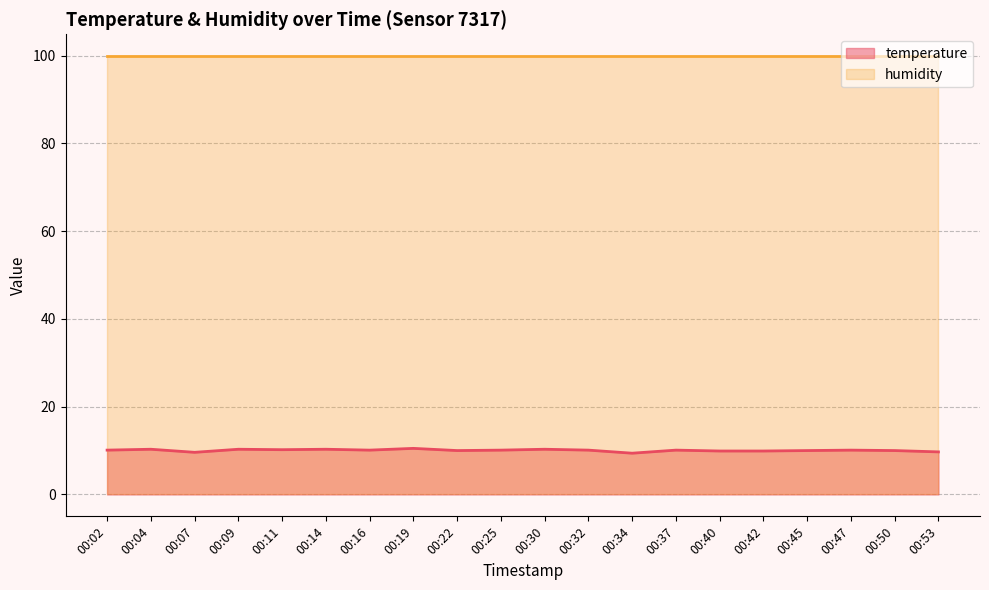

Approximately how many times larger is the value at 00:42 compared to 00:16?

1.0